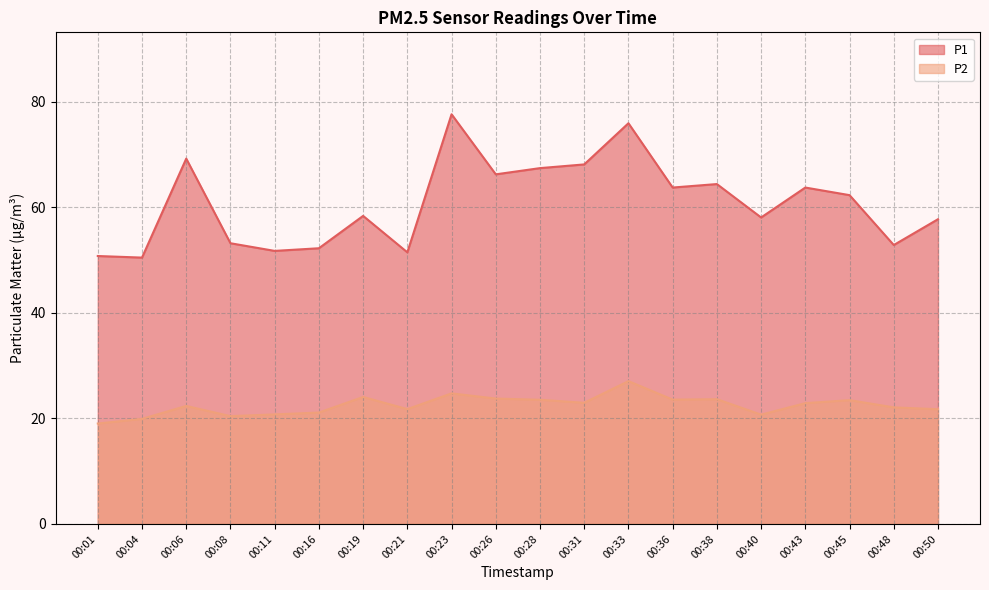

Reading right to left, what are all the values shown in this chart?

P1: 00:50=57.7	00:48=52.8	00:45=62.3	00:43=63.7	00:40=58.0	00:38=64.4	00:36=63.7	00:33=75.9	00:31=68.1	00:28=67.4	00:26=66.2	00:23=77.6	00:21=51.5	00:19=58.4	00:16=52.2	00:11=51.7	00:08=53.2	00:06=69.2	00:04=50.5	00:01=50.8
P2: 00:50=21.7	00:48=22.1	00:45=23.4	00:43=22.9	00:40=20.7	00:38=23.6	00:36=23.6	00:33=27.1	00:31=22.9	00:28=23.5	00:26=23.8	00:23=24.7	00:21=21.8	00:19=24.1	00:16=21.1	00:11=20.8	00:08=20.4	00:06=22.4	00:04=19.9	00:01=19.0